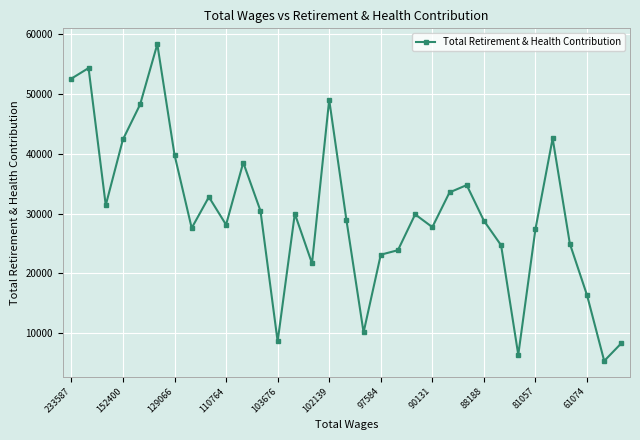

What is the greatest value displayed?

58351